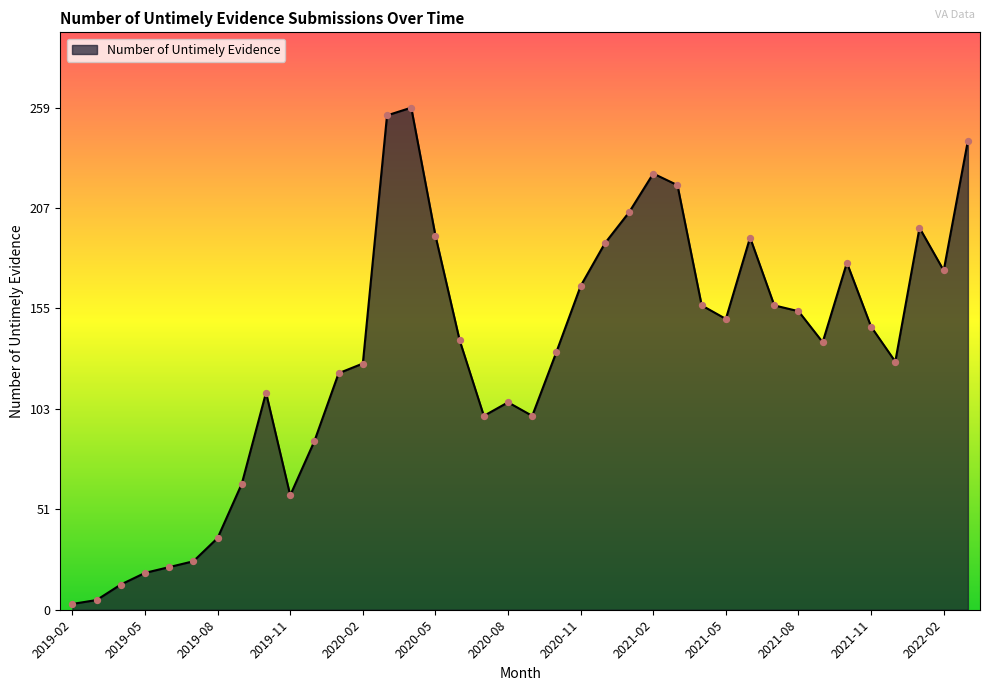

What is the maximum value shown in the chart?

259